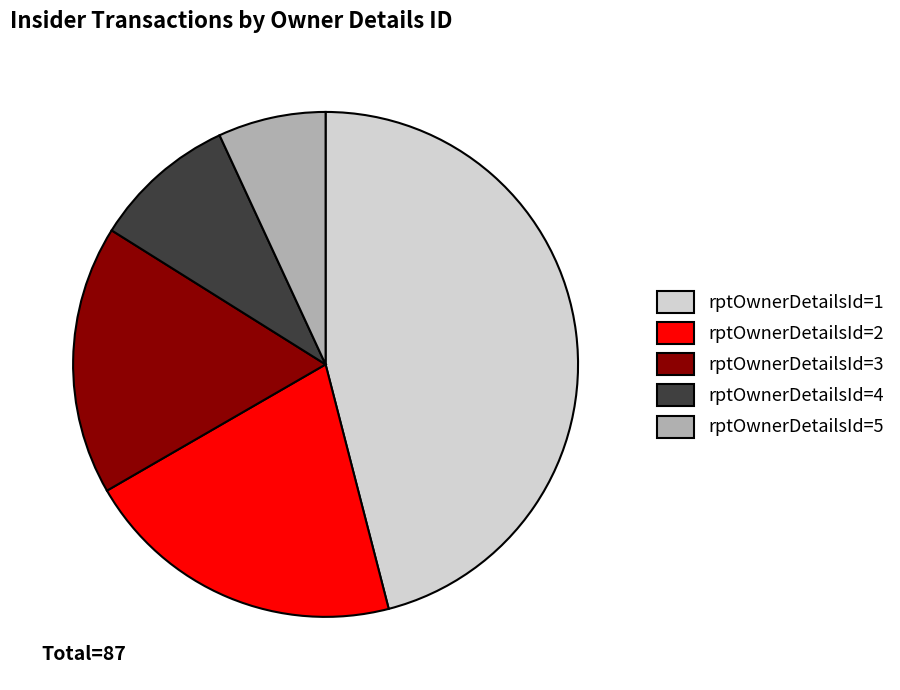

The rptOwnerDetailsId=4 slice represents 9% of the pie. True or false?

True